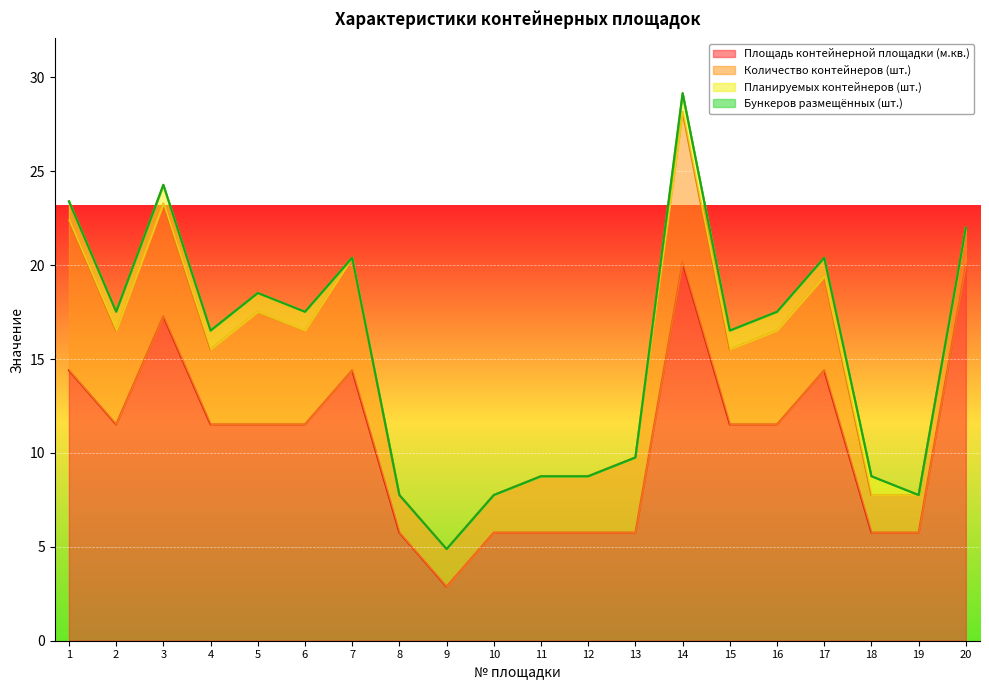

Is it true that Площадь контейнерной площадки (м.кв.) equals 5.8 at 18?

True